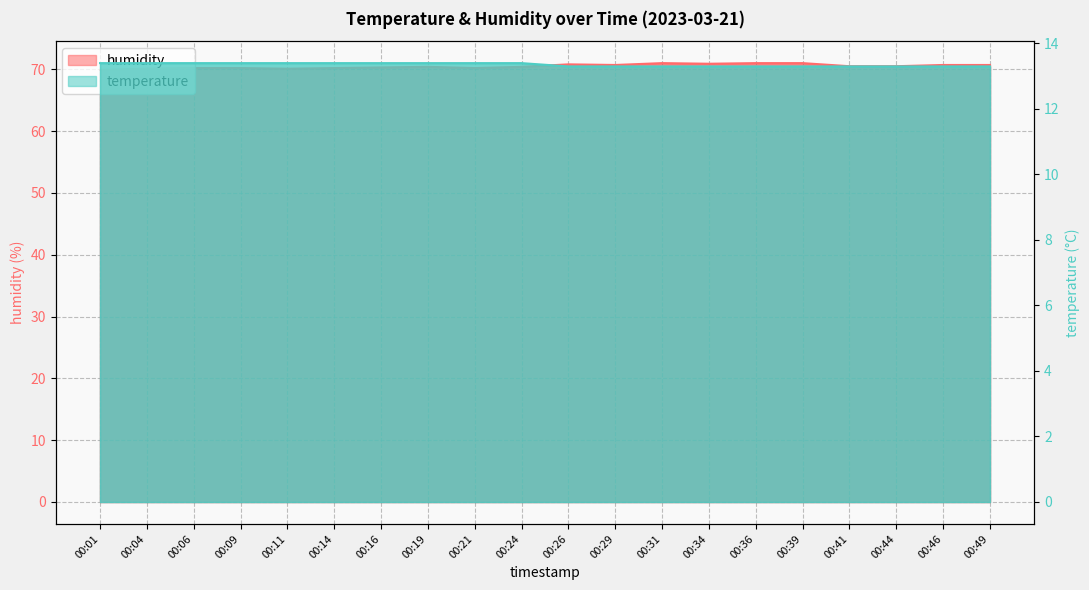

What are all the series names shown in the legend?

humidity, temperature